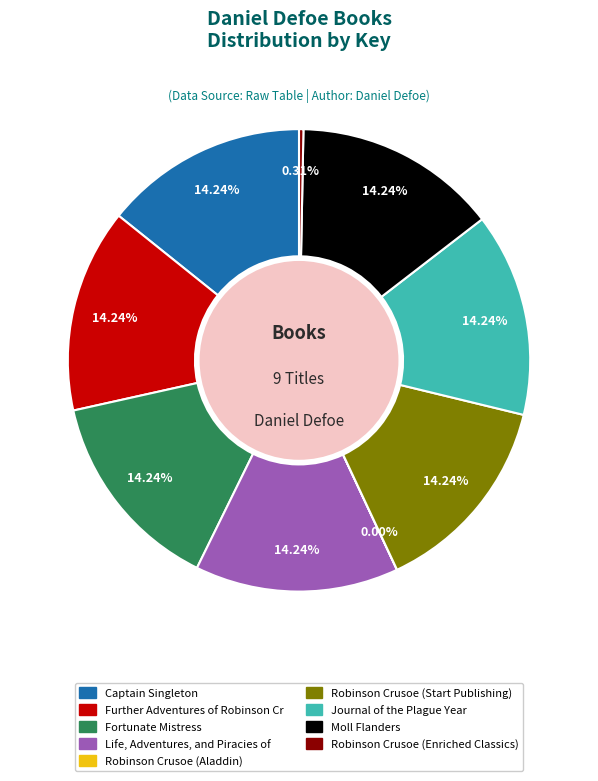

To the nearest percent, what portion does Further Adventures of Robinson Cr represent?

14%